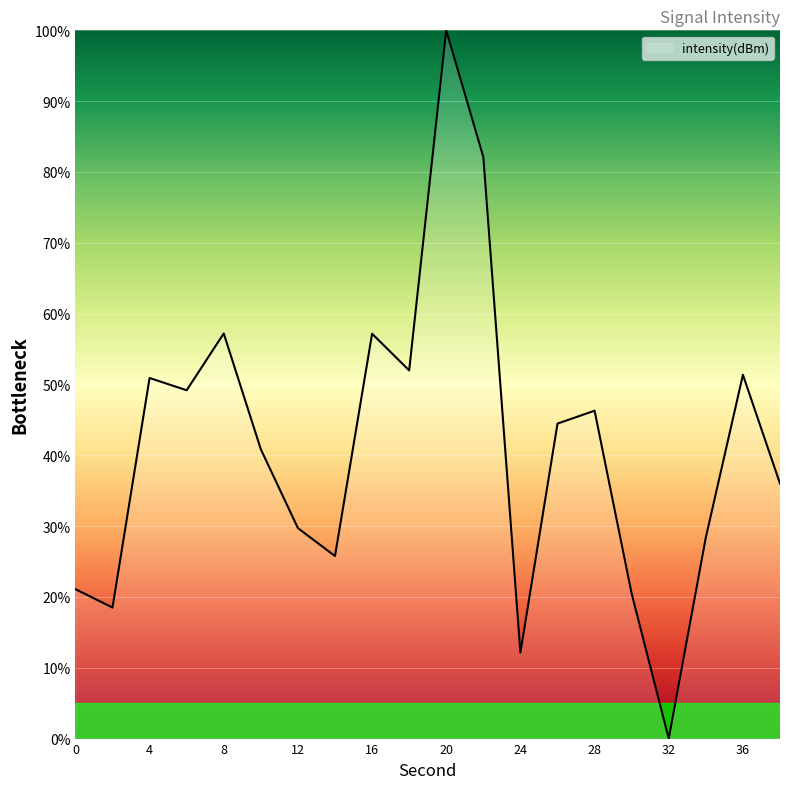

What is the maximum value shown in the chart?

100.0